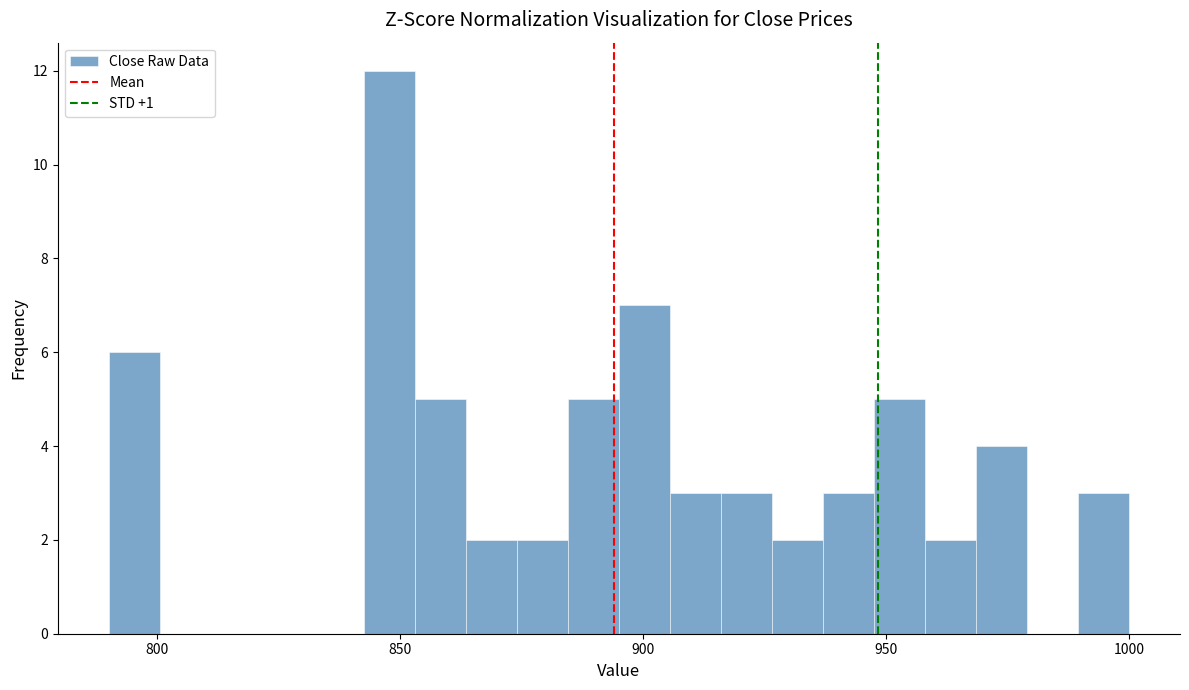

Read against the x-axis, roughly where is the centre of the tallest bar?

850